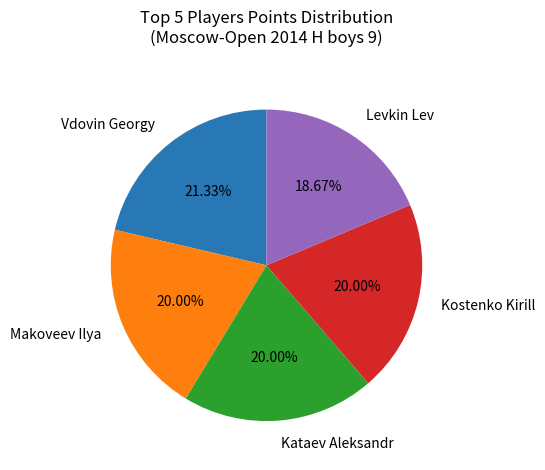

To the nearest percent, what is the difference between the largest and smallest slice percentages?

3%